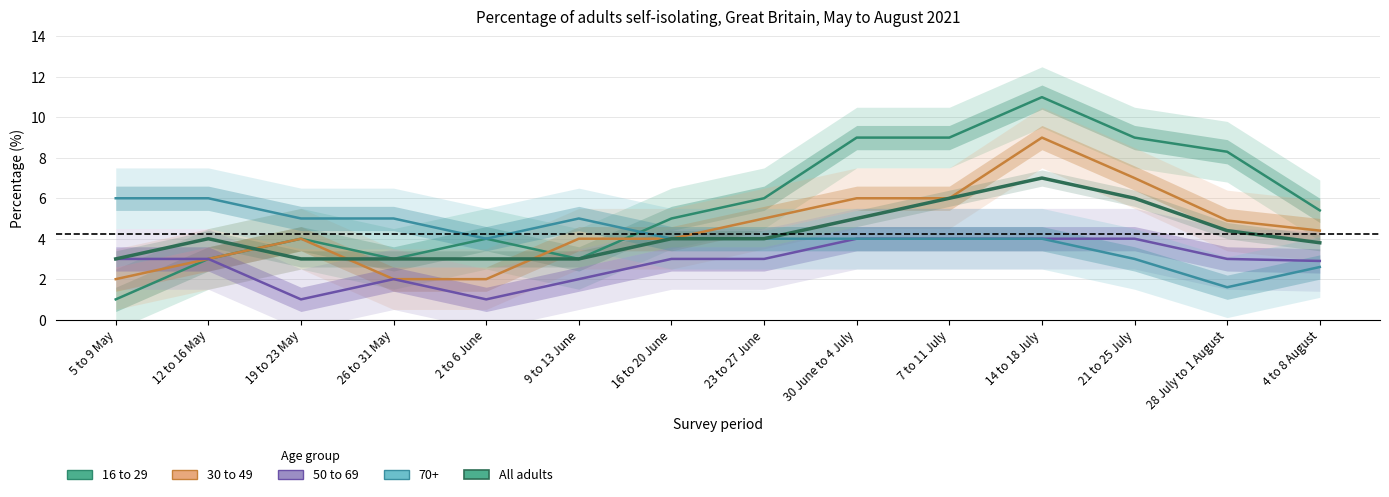

At which category does 50 to 69 reach its first local peak?

26 to 31 May